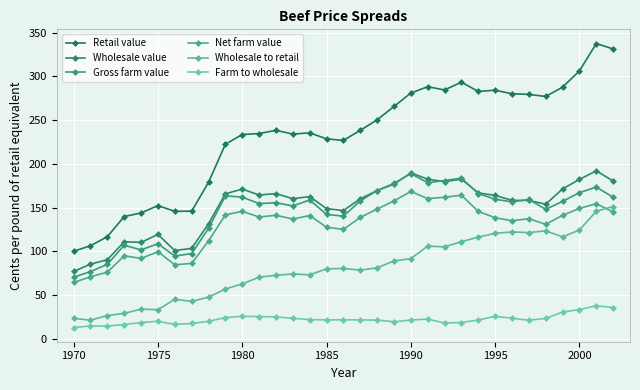

How many interior local peaks does the Gross farm value series have?

9